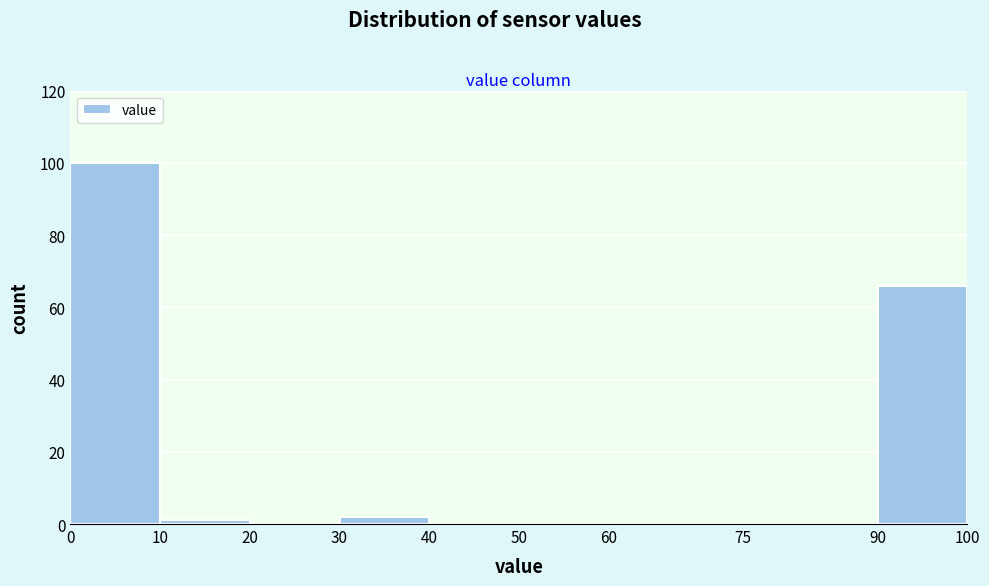

Reading left to right, transcribe this chart: for each bar, give the range it covers on the x-axis and its height. The values are not printed on the chart, so give them approximately, as read against the axis.

0 to 10: 100
10 to 20: under 2
20 to 30: 0
30 to 40: 2
40 to 50: 0
50 to 60: 0
60 to 75: 0
75 to 90: 0
90 to 100: 66